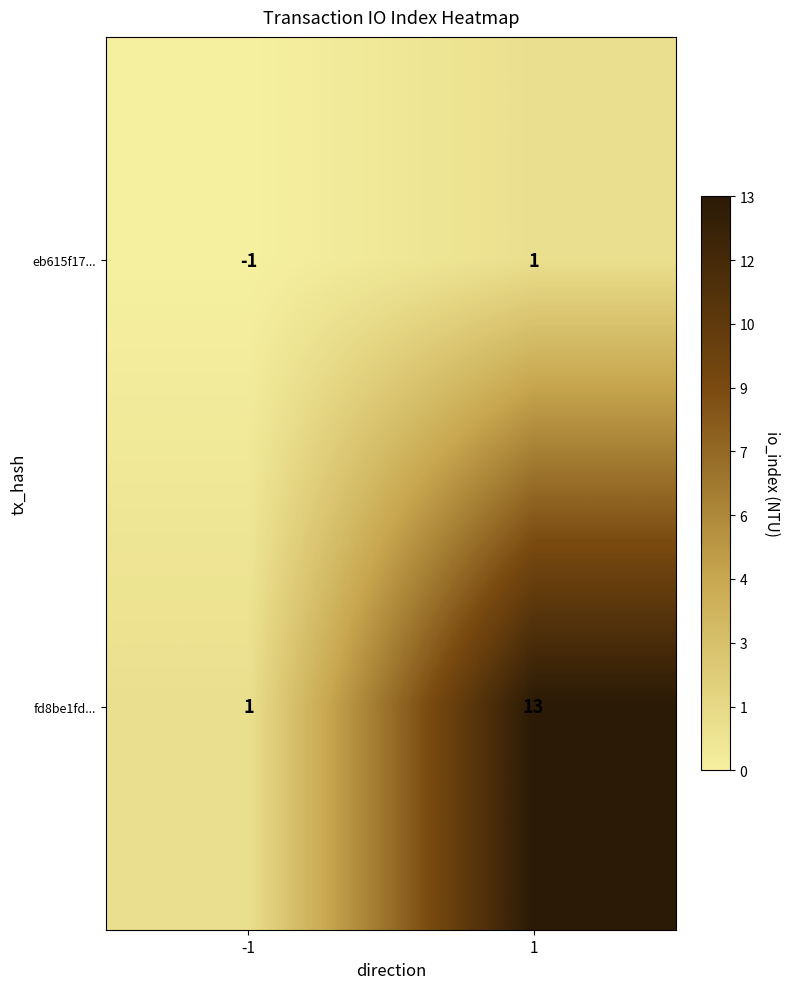

What is the approximate value of fd8be1fd... at 1?

13